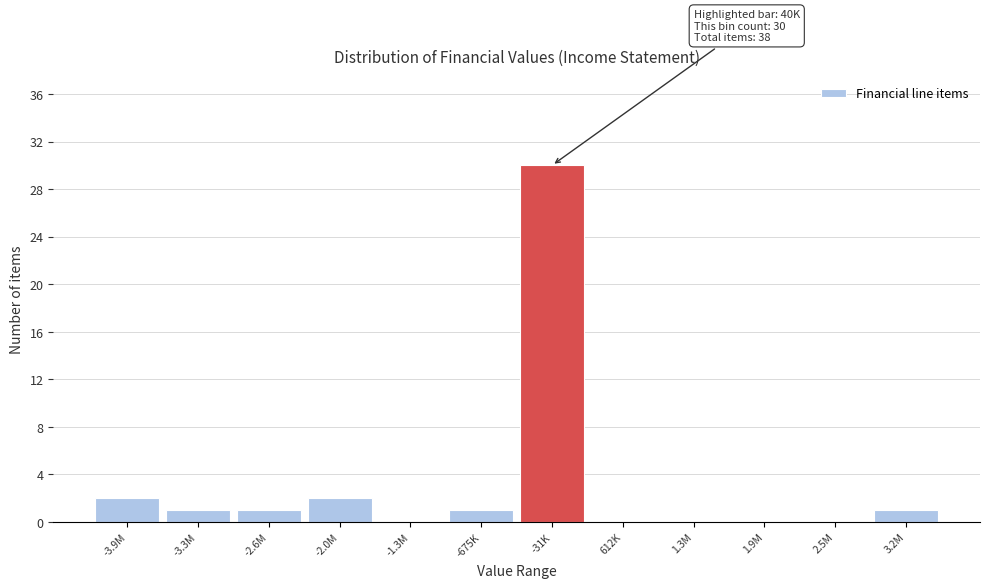

Reading right to left, list all the values displayed in this chart.

3.2M=1	2.5M=0	1.9M=0	1.3M=0	612K=0	-31K=30	-675K=1	-1.3M=0	-2.0M=2	-2.6M=1	-3.3M=1	-3.9M=2